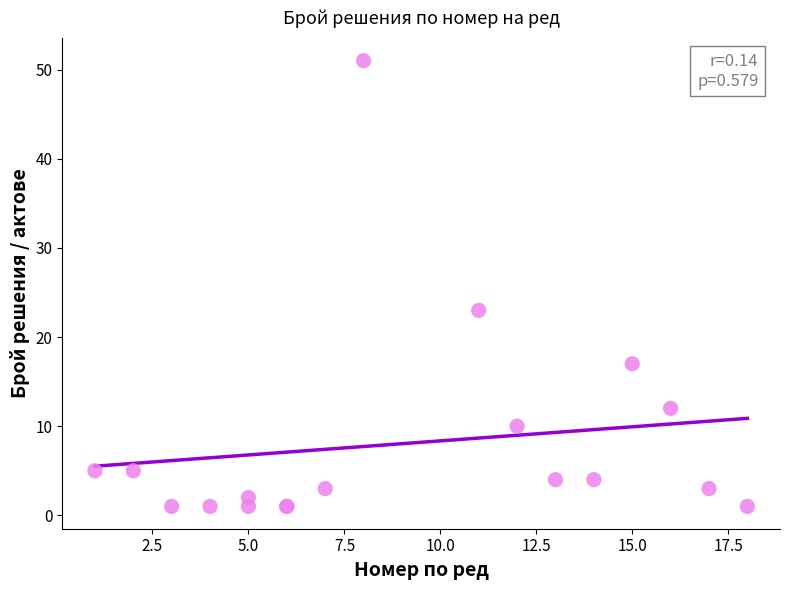

What Y value in the scatter plot is closest to 26?

23